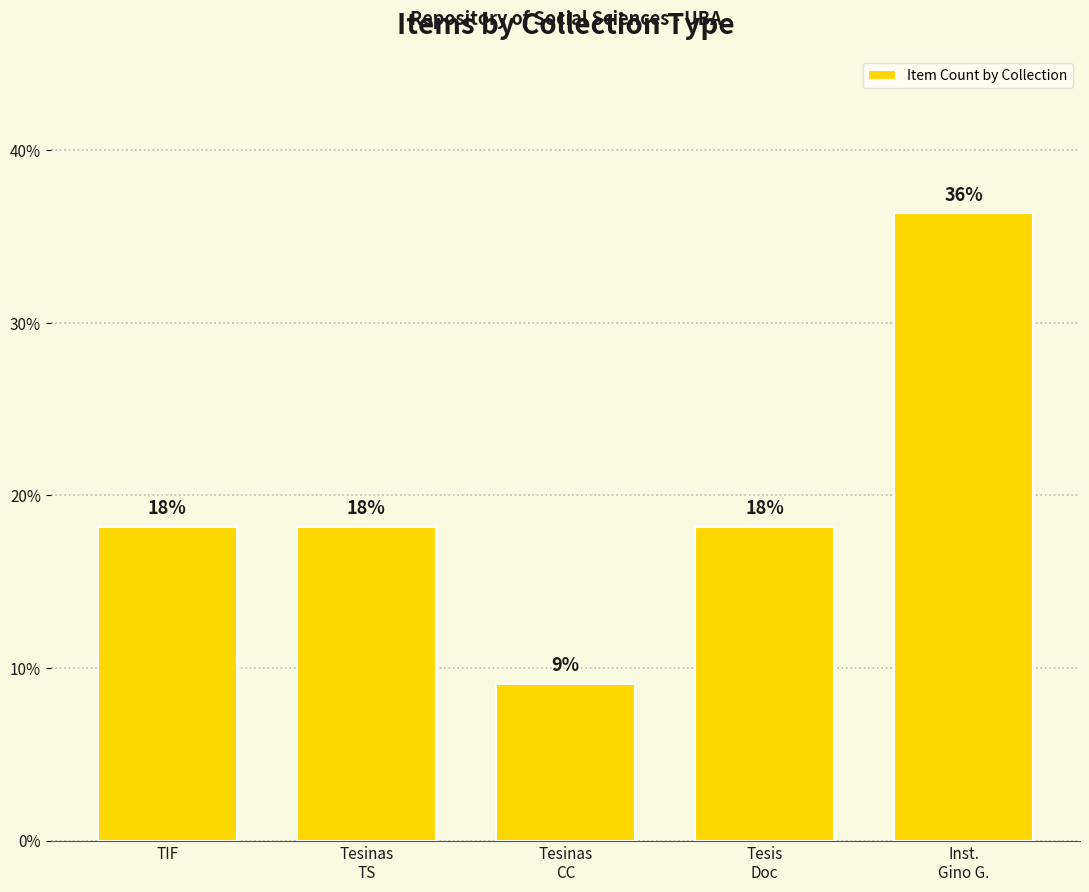

Reading left to right, transcribe all the data shown in this chart.

TIF=18.2	Tesinas
TS=18.2	Tesinas
CC=9.1	Tesis
Doc=18.2	Inst.
Gino G.=36.4